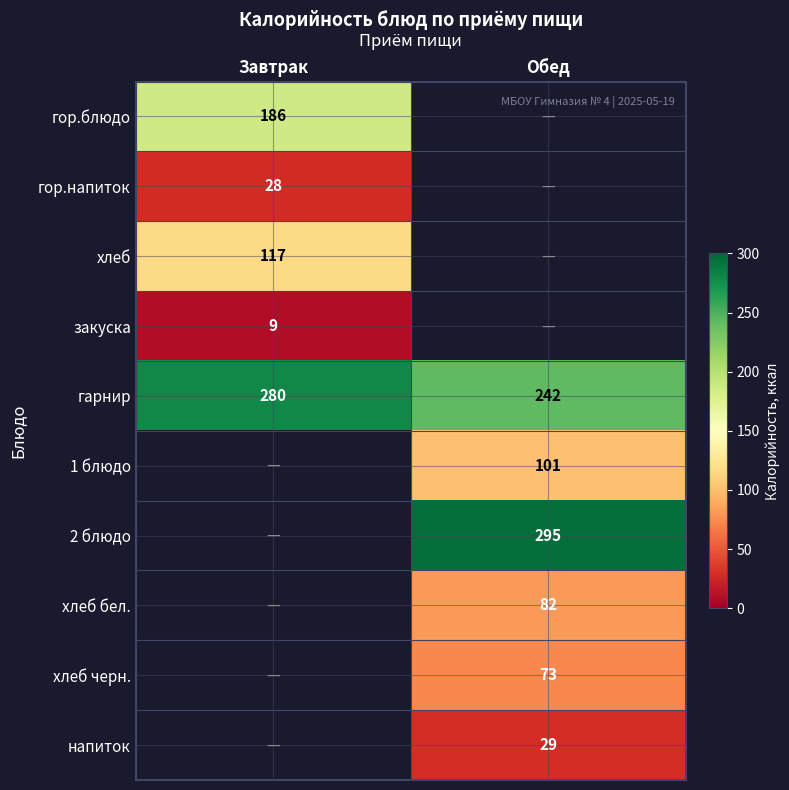

Is it true that гор.напиток equals 44 at Завтрак?

False